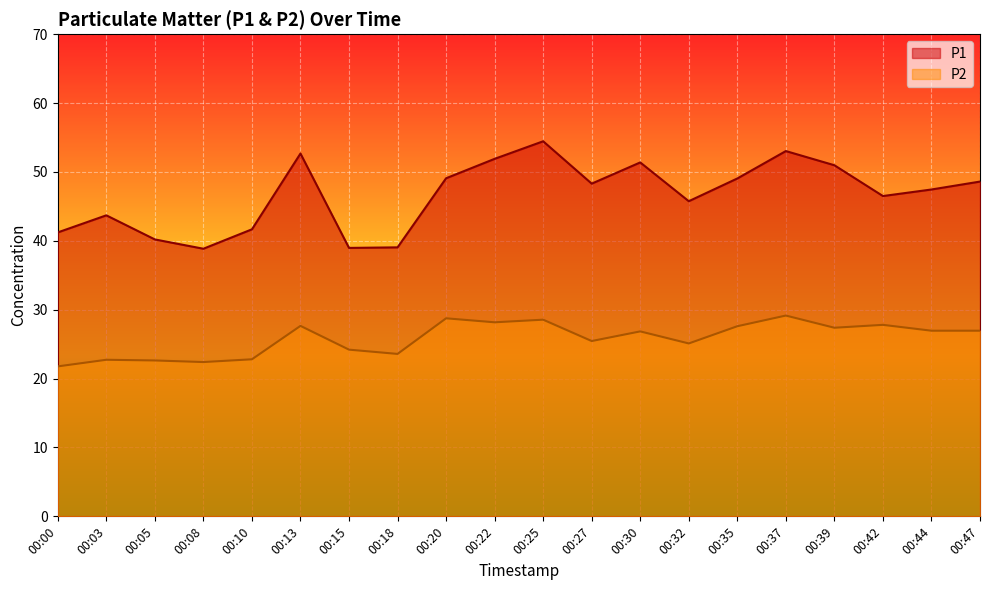

What is the difference between the highest and lowest values at 00:15?

14.8